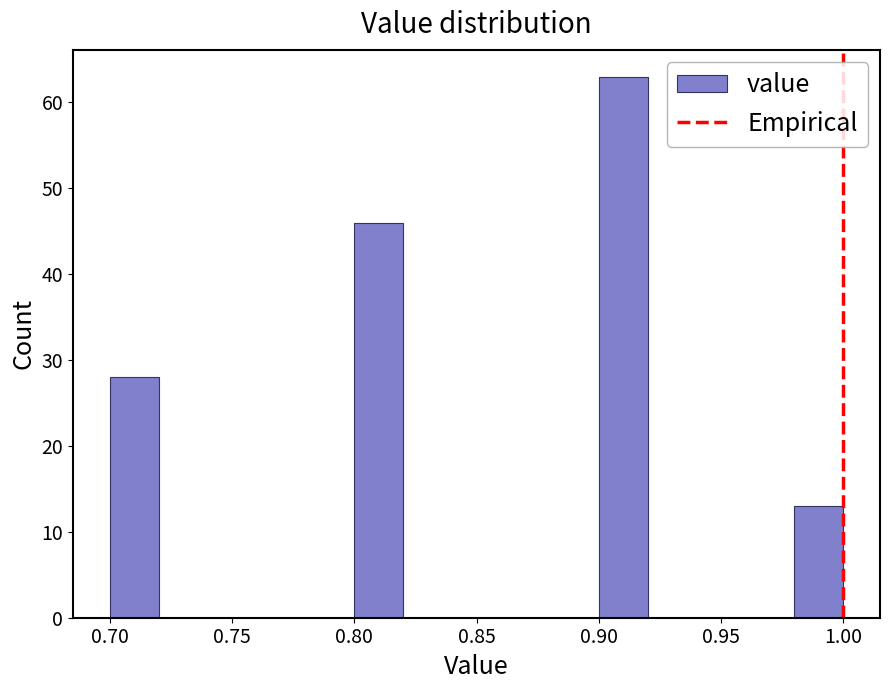

Reading left to right, list every bar in this chart as the range it spans on the x-axis followed by its height. The values are not printed on the chart, so give them approximately, as read against the axis.

0.70 to 0.72: 28
0.72 to 0.74: 0
0.74 to 0.76: 0
0.76 to 0.78: 0
0.78 to 0.80: 0
0.80 to 0.82: 46
0.82 to 0.84: 0
0.84 to 0.86: 0
0.86 to 0.88: 0
0.88 to 0.90: 0
0.90 to 0.92: 63
0.92 to 0.94: 0
0.94 to 0.96: 0
0.96 to 0.98: 0
0.98 to 1.00: 13